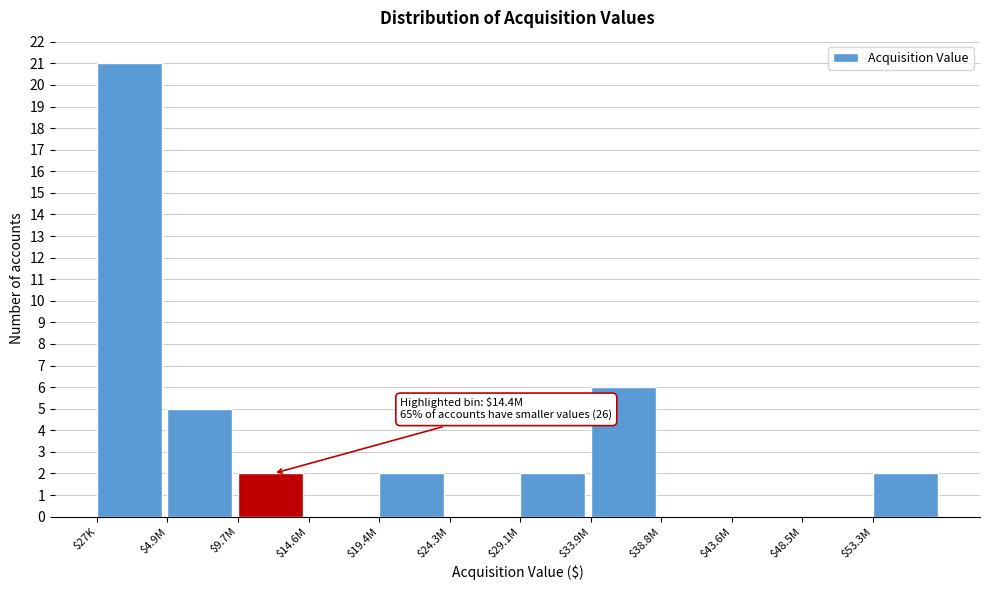

Which category has the highest value across all series?

$27K